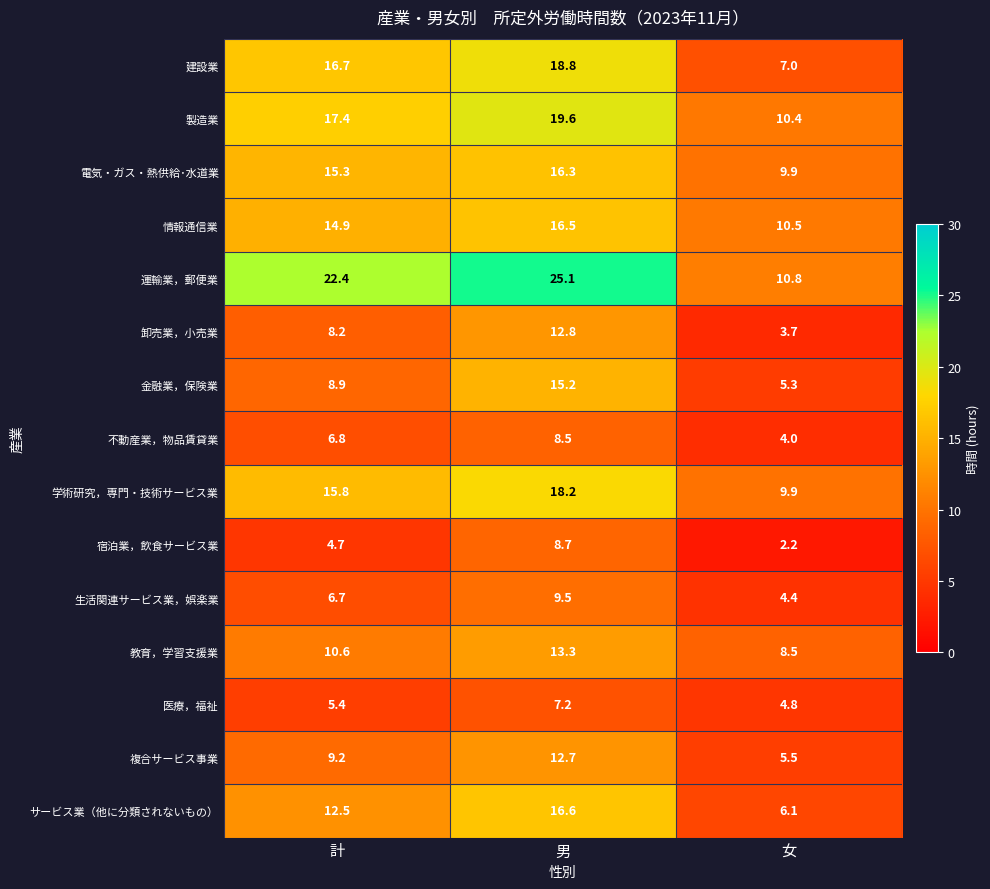

What is the difference between the 生活関連サービス業，娯楽業 values at 男 and 計?

2.8